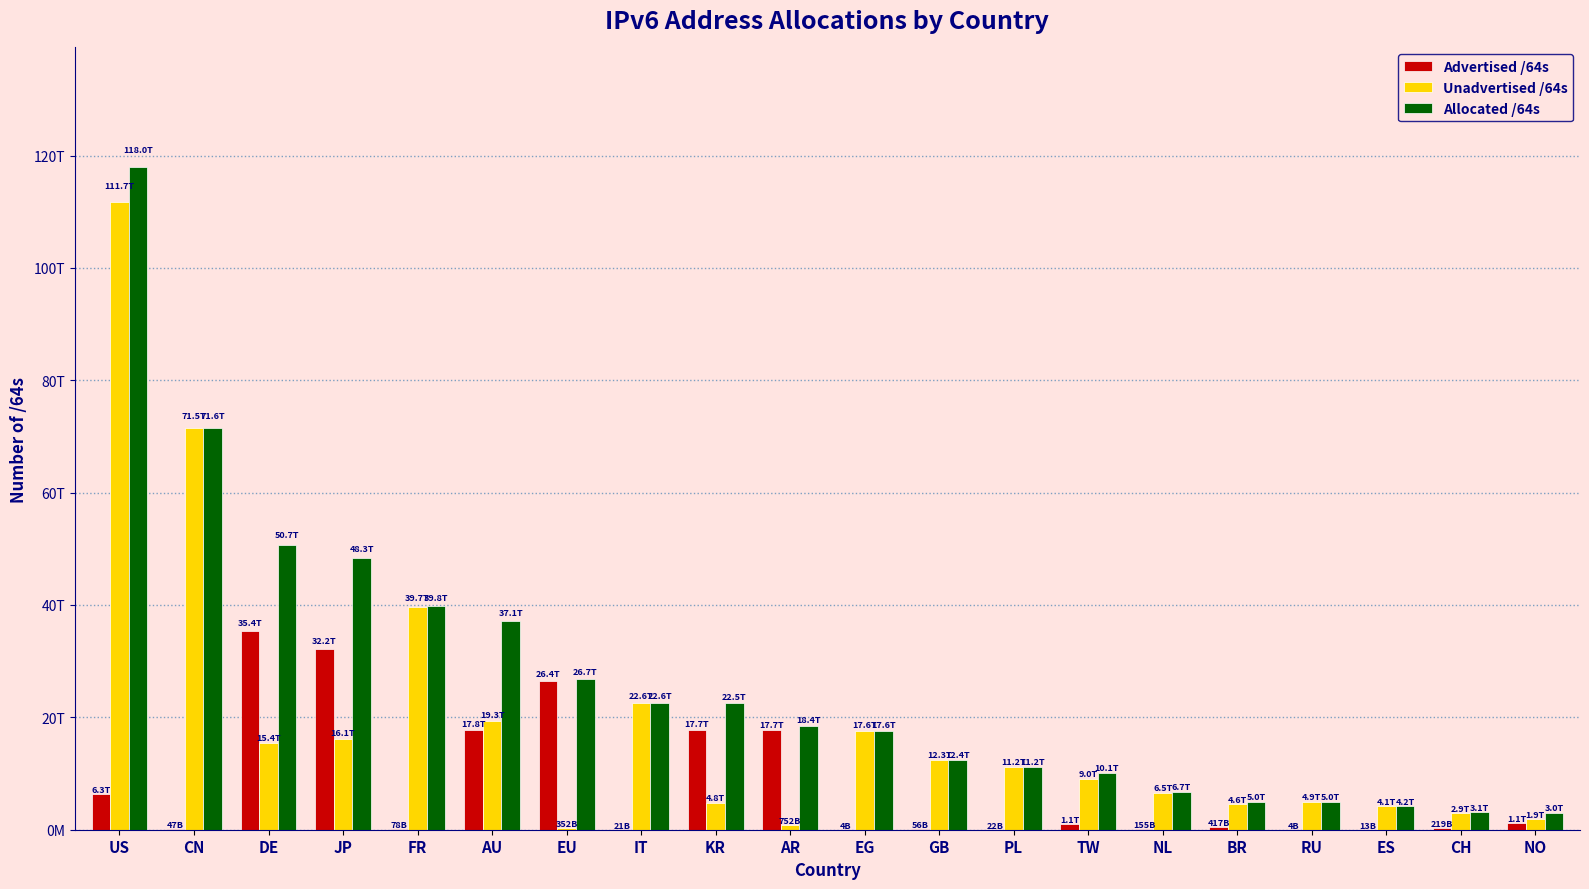

What are all the series names shown in the legend?

Advertised /64s, Unadvertised /64s, Allocated /64s